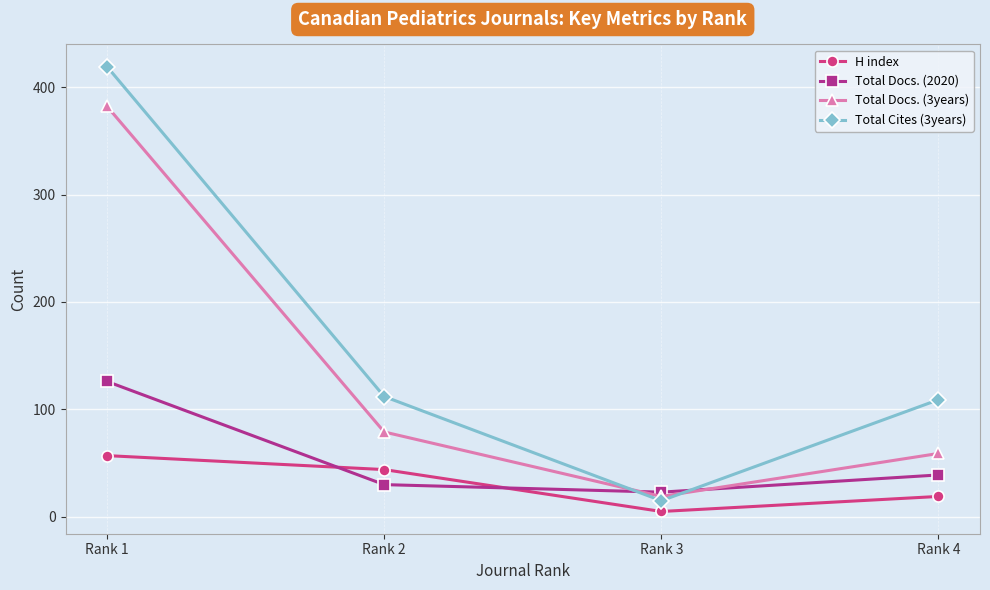

Rank the categories by Total Docs. (2020) value from highest to lowest.

Rank 1, Rank 4, Rank 2, Rank 3